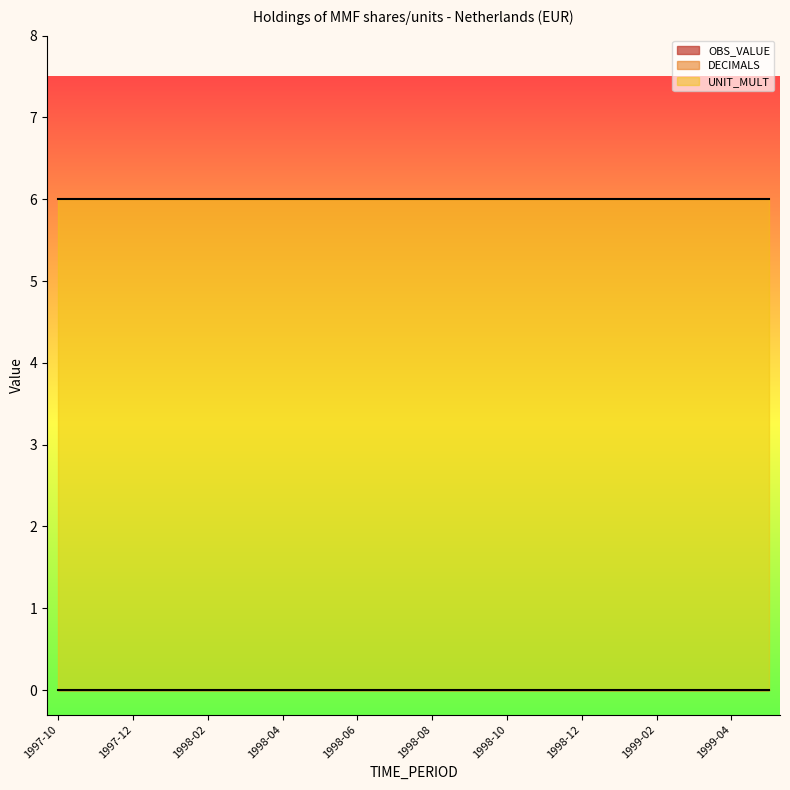

True or false: UNIT_MULT has more than 2 points higher than both neighbors.

False